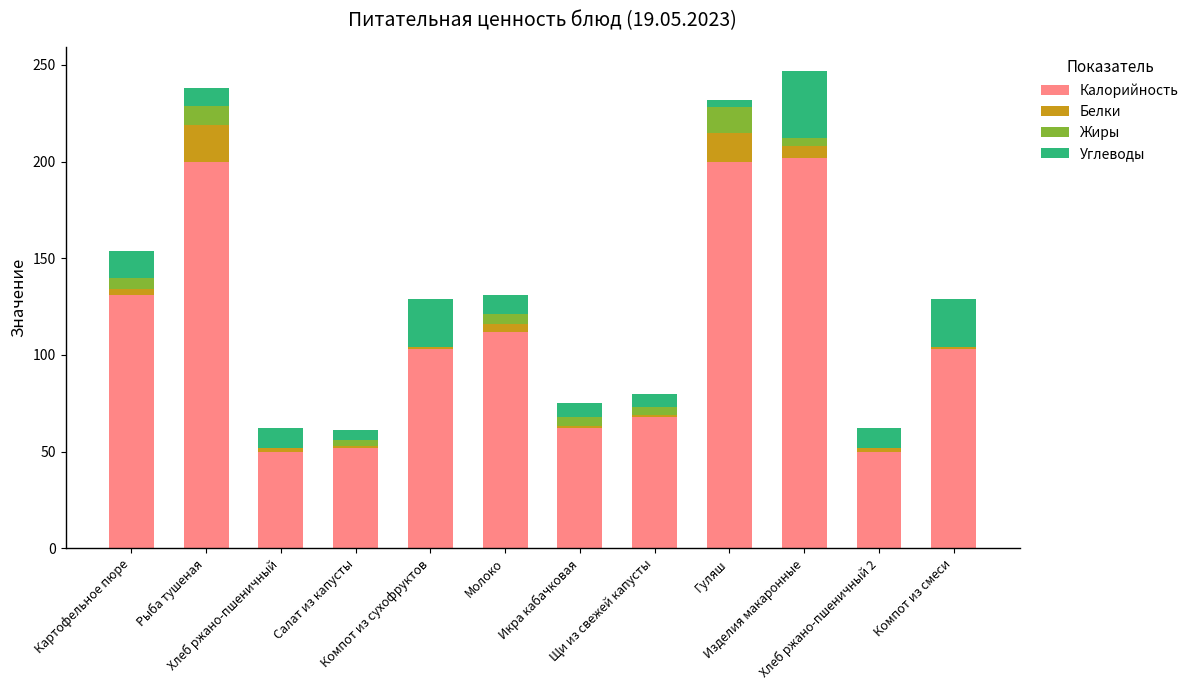

What is the highest value of the Калорийность series?

202